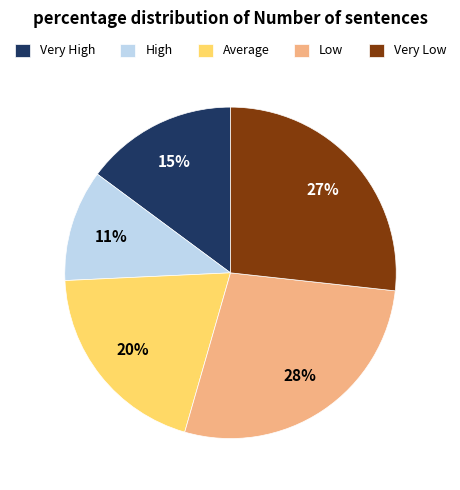

Count the number of slices in the pie.

5